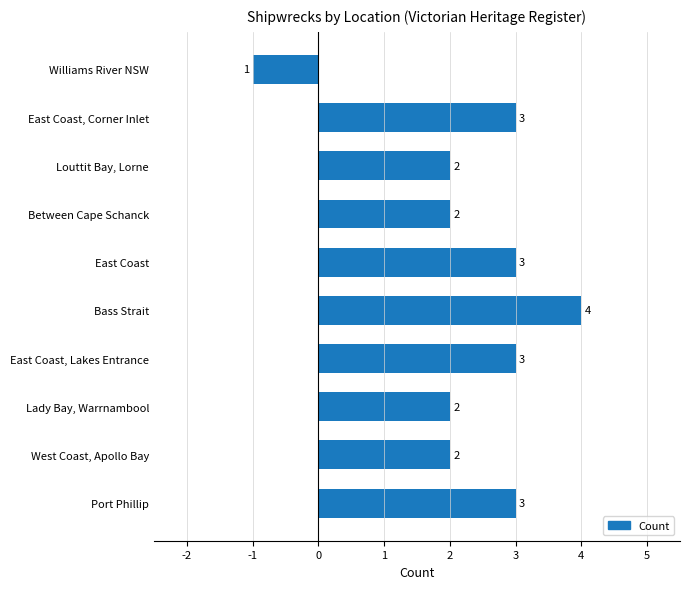

At which category does the chart reach its peak across all series?

Bass Strait